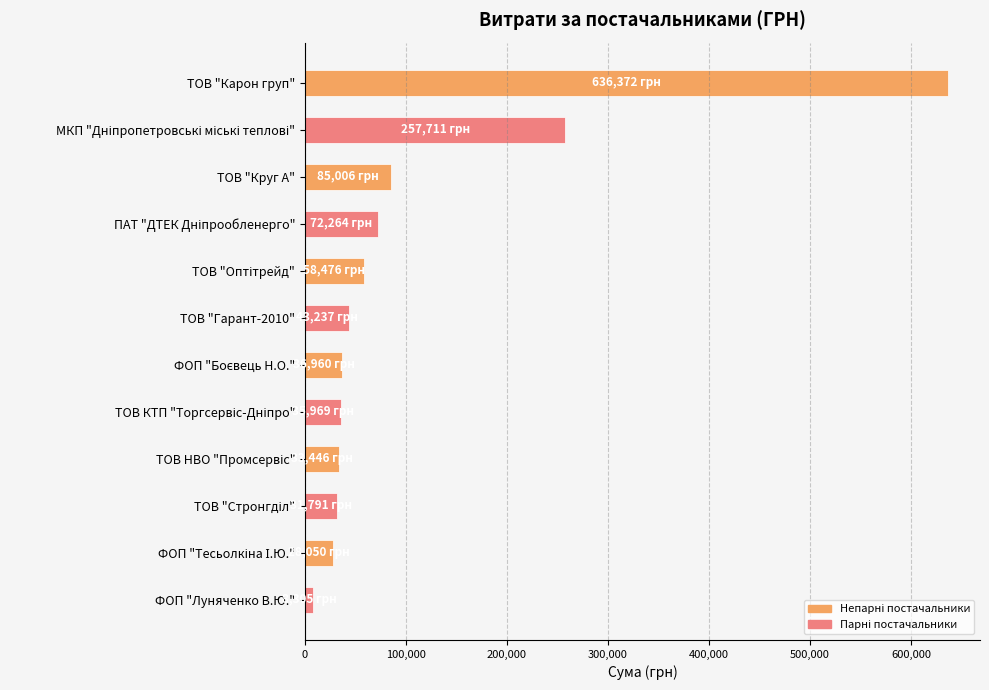

What is the difference between the maximum and minimum values?

628067.1